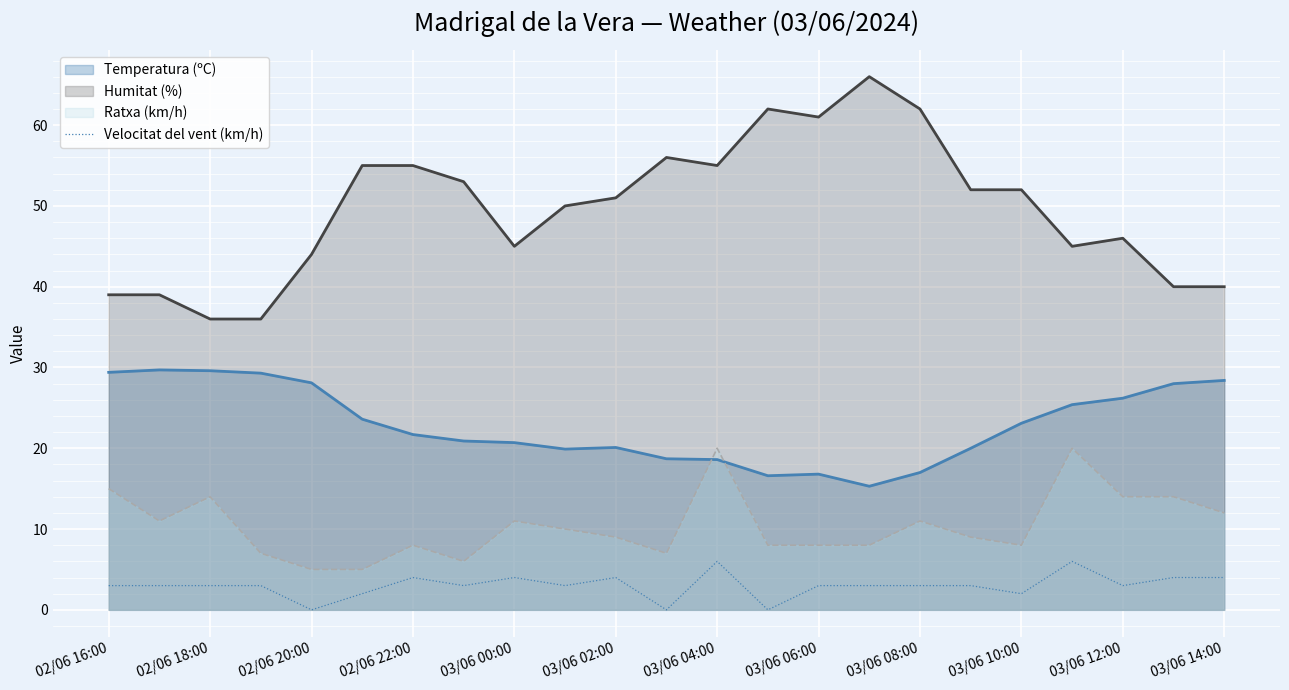

What position from the right is 13?

10